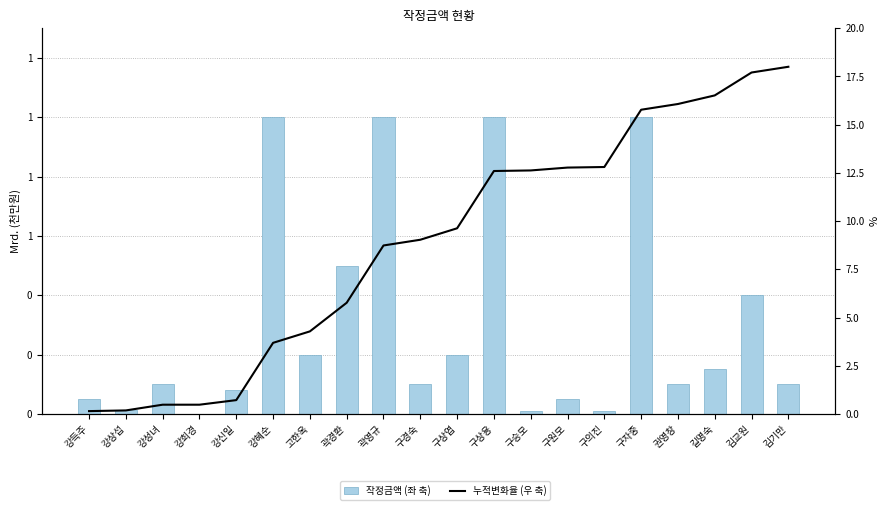

Read the 누적변화율 (우 축) value at 구상엽.

9.6